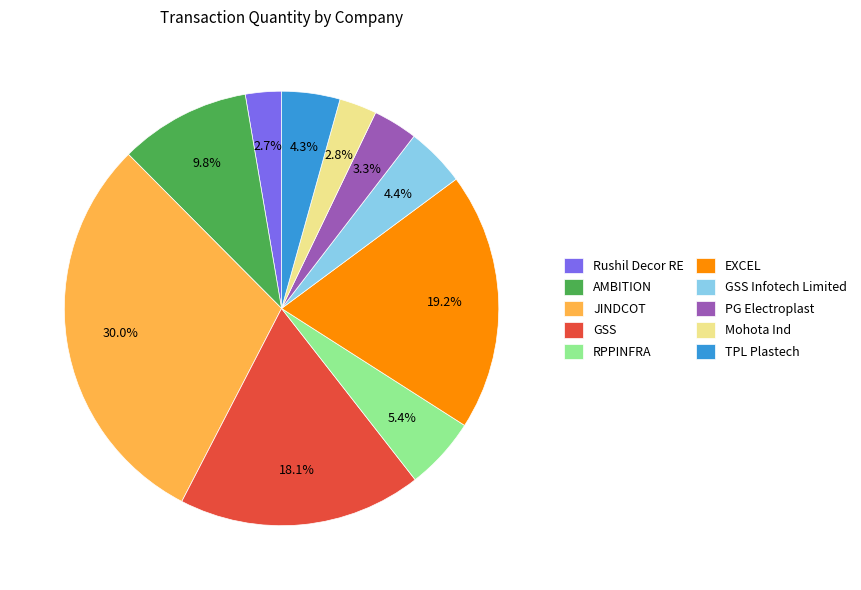

How many slices are in this pie chart?

10